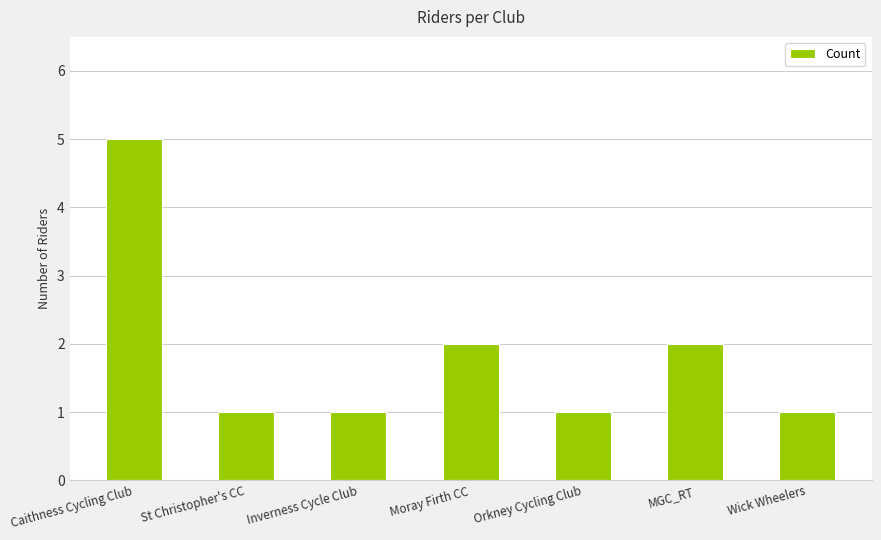

What position from the left is MGC_RT?

6